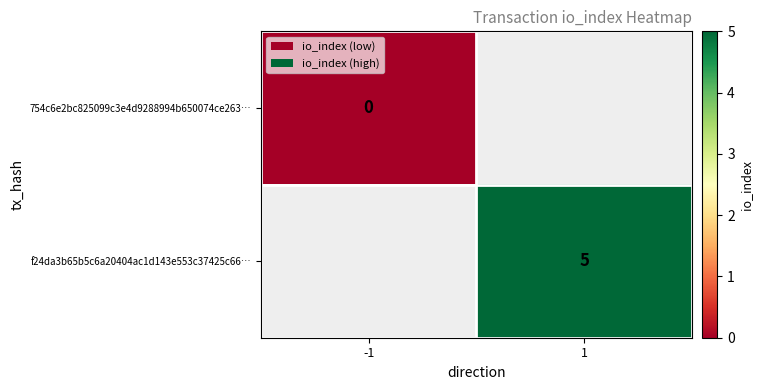

At how many categories does at least one series exceed 1?

1